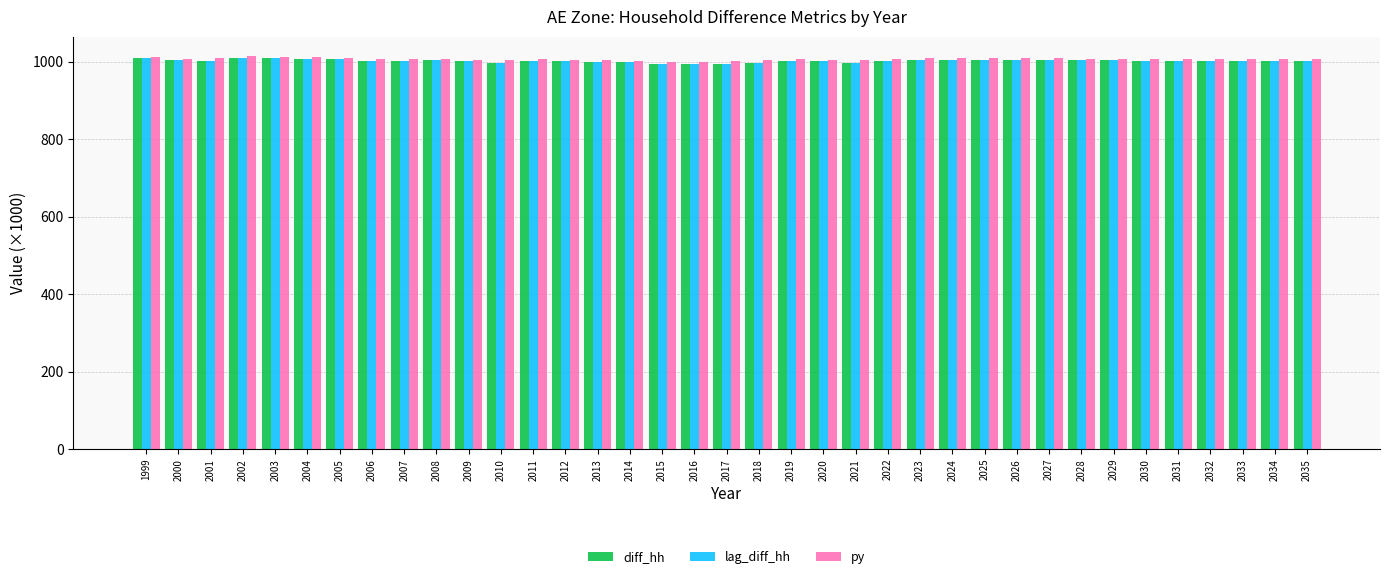

What is the total value across all series at 2011?

3011.8